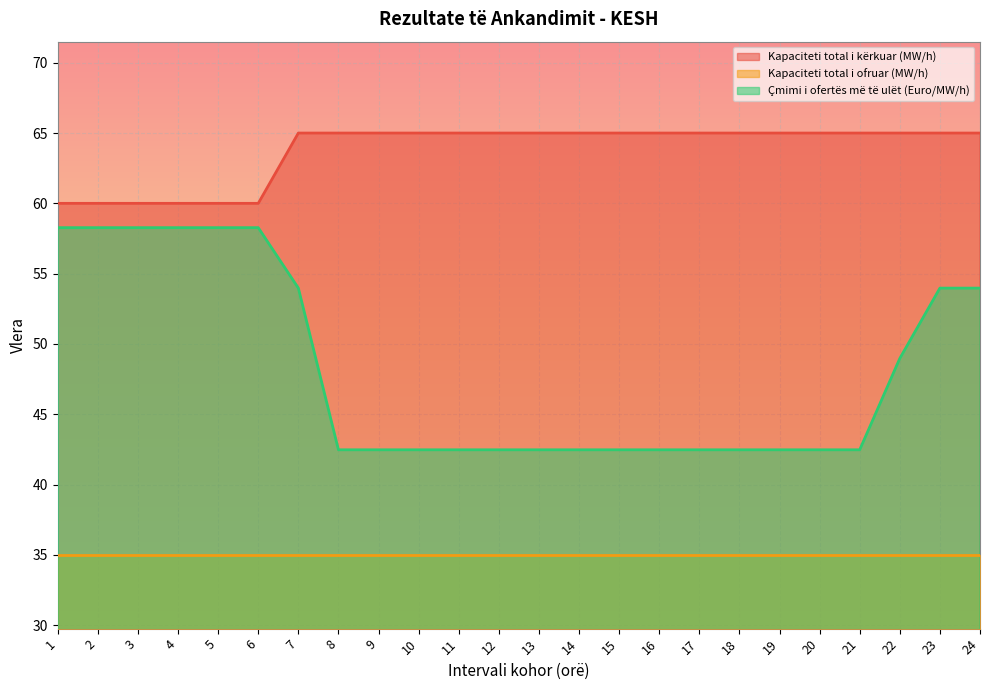

What is the approximate value of Kapaciteti total i kërkuar (MW/h) at 4?

60.0